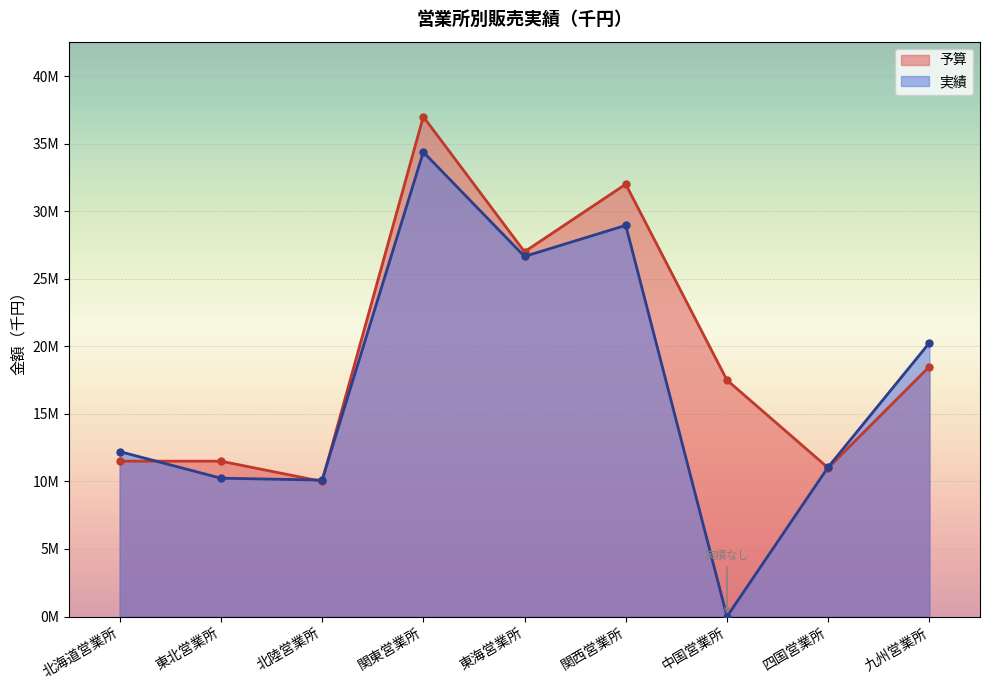

What are all the series names shown in the legend?

予算, 実績